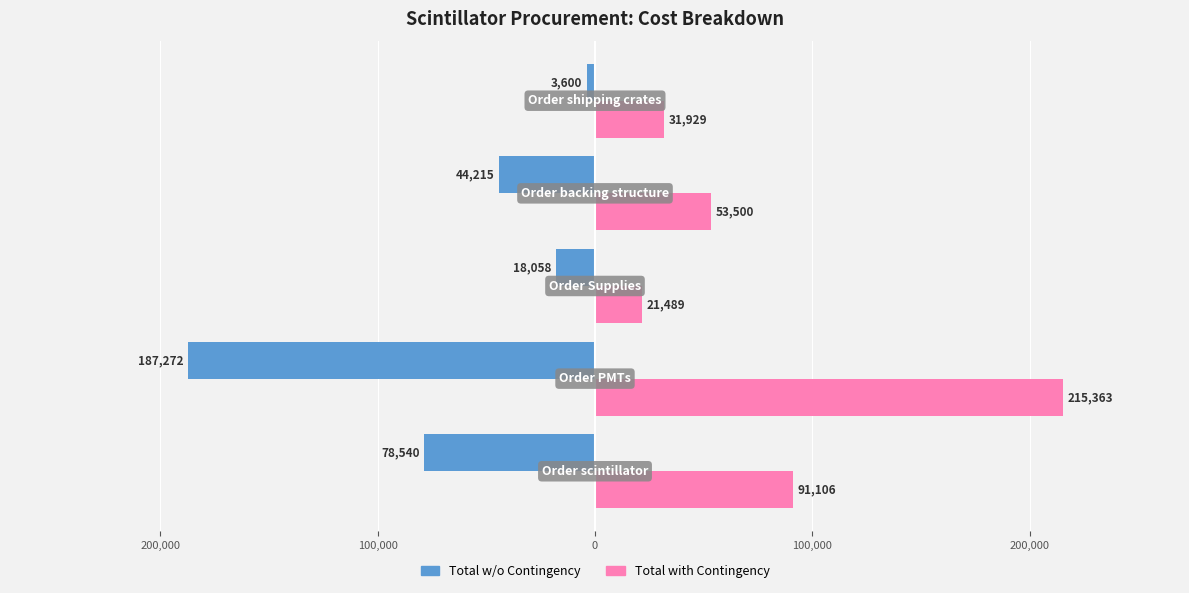

What are all the series names shown in the legend?

Total w/o Contingency, Total with Contingency